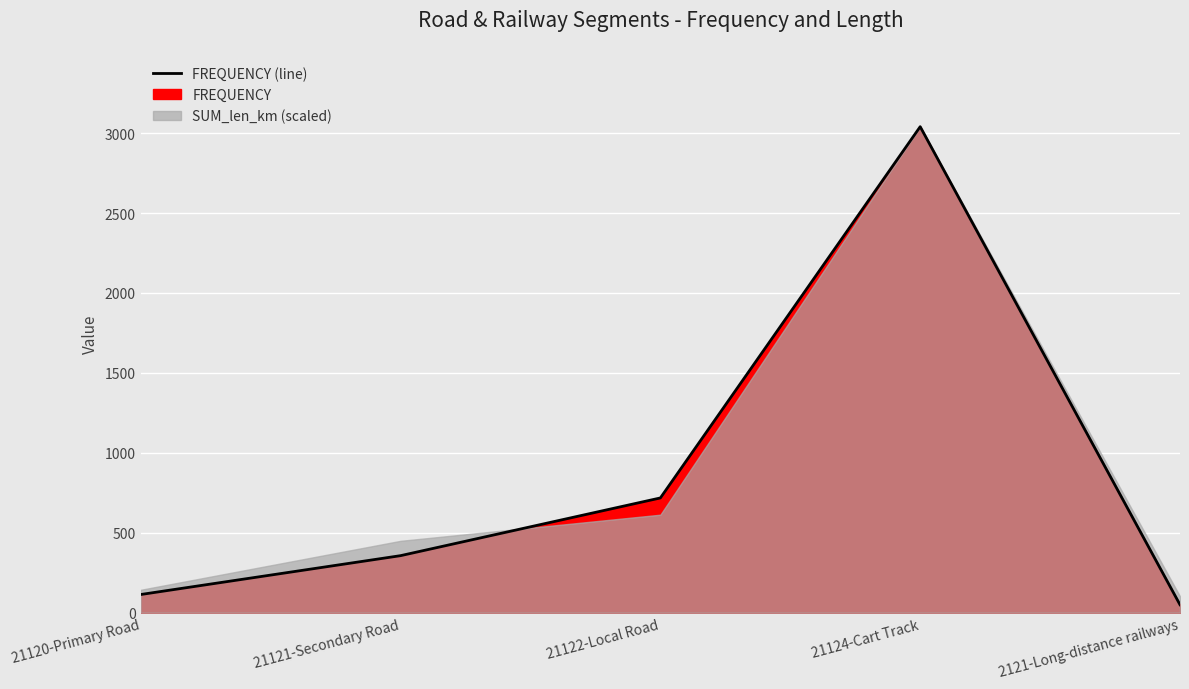

What is the minimum value shown in the chart?

50